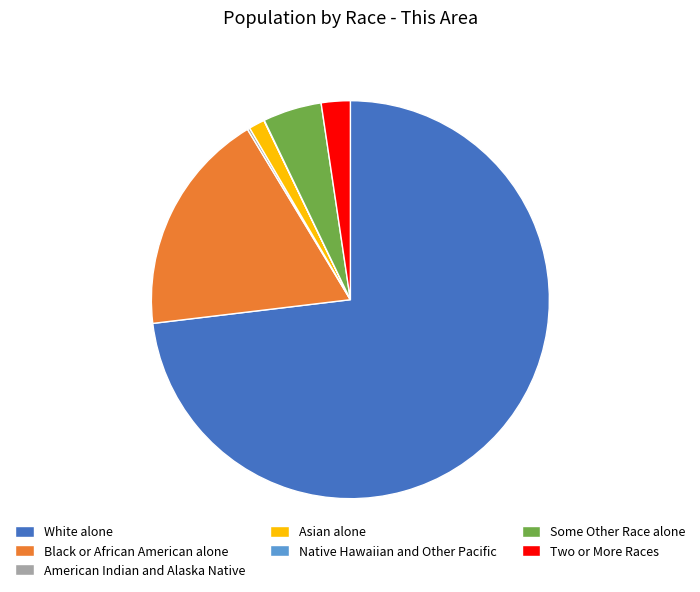

The Two or More Races slice represents 2% of the pie. True or false?

True